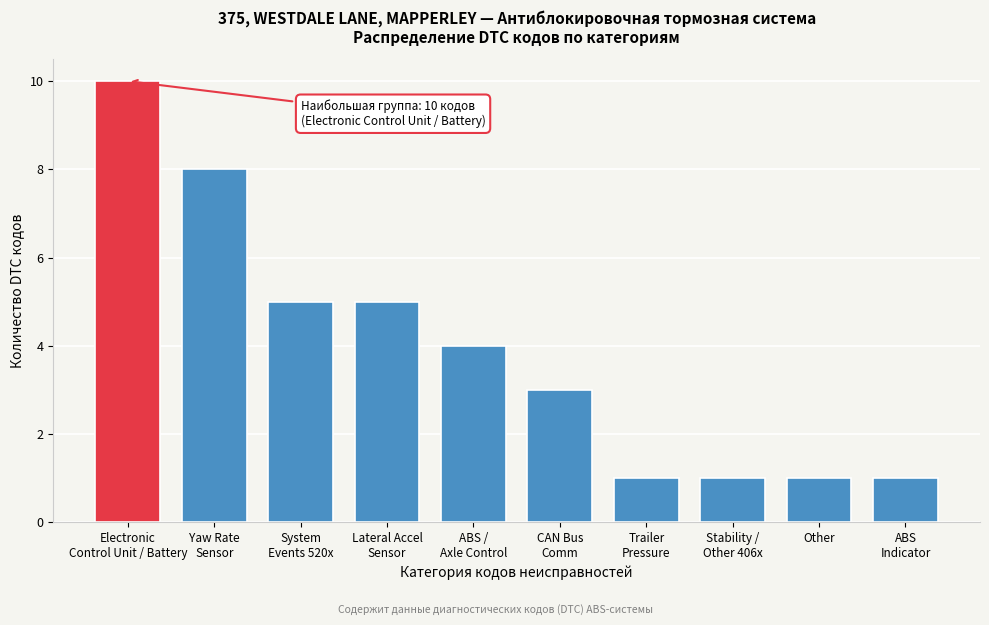

Reading right to left, extract all data points from this chart.

1	1	1	1	3	4	5	5	8	10